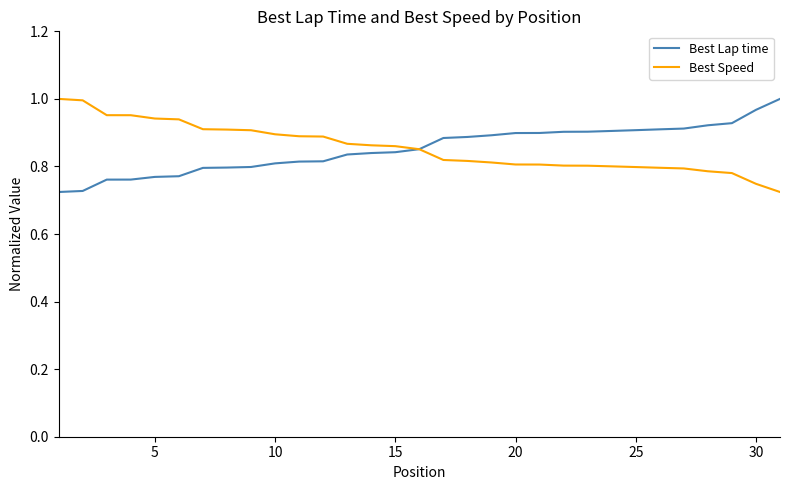

How many lines are shown in the chart?

2